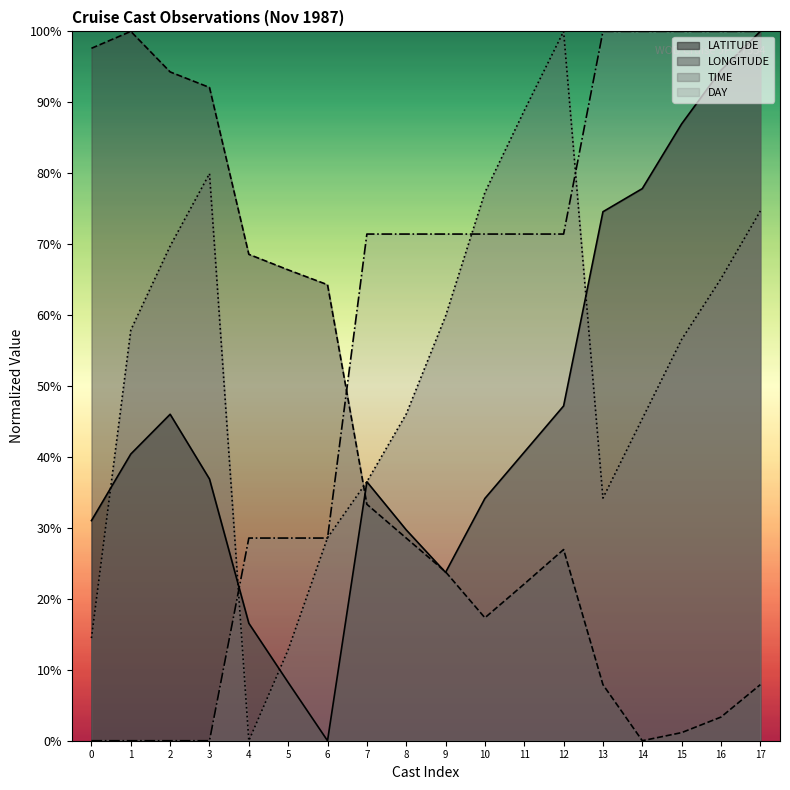

What is the maximum value for TIME?

100.0